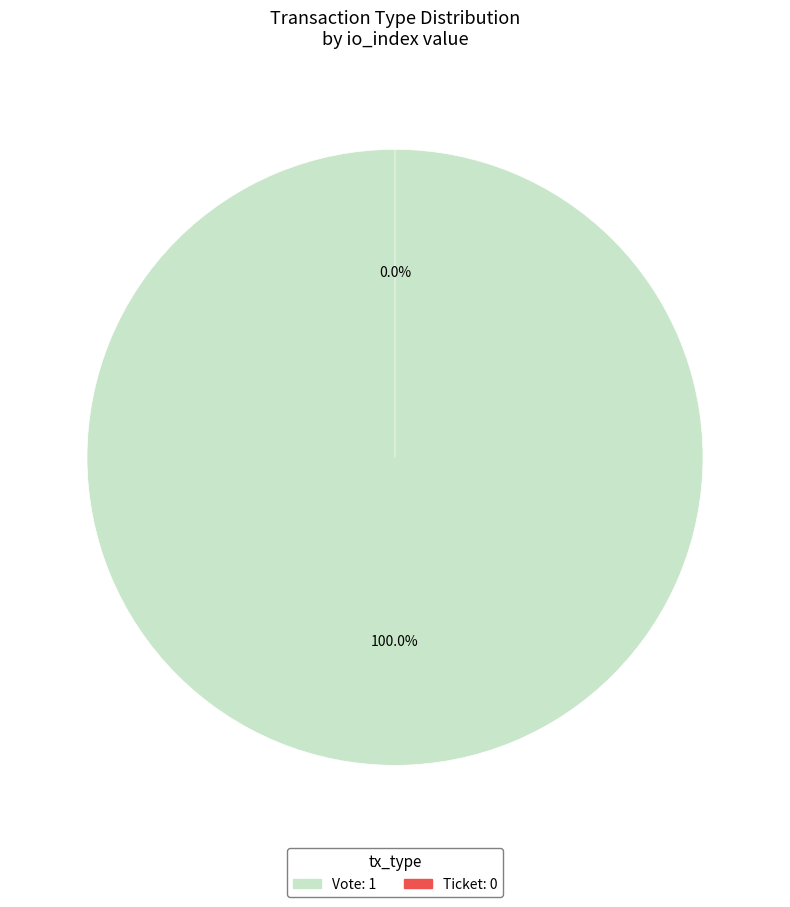

Between Vote and Ticket, which is larger?

Vote